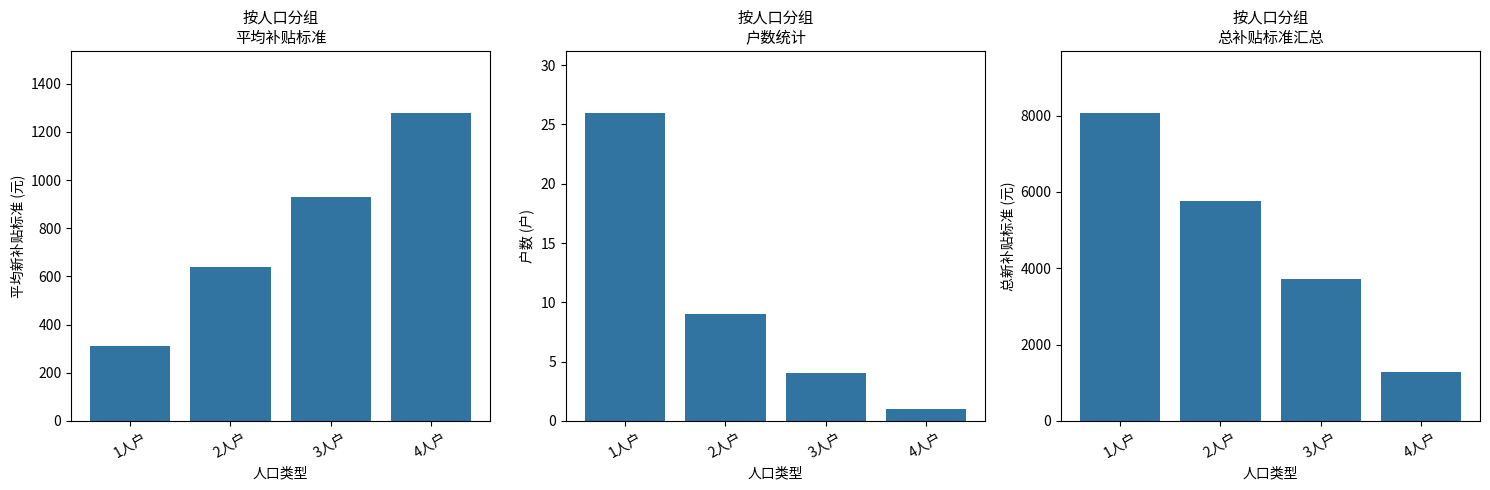

Which series has the largest range (max minus min)?

总补贴标准